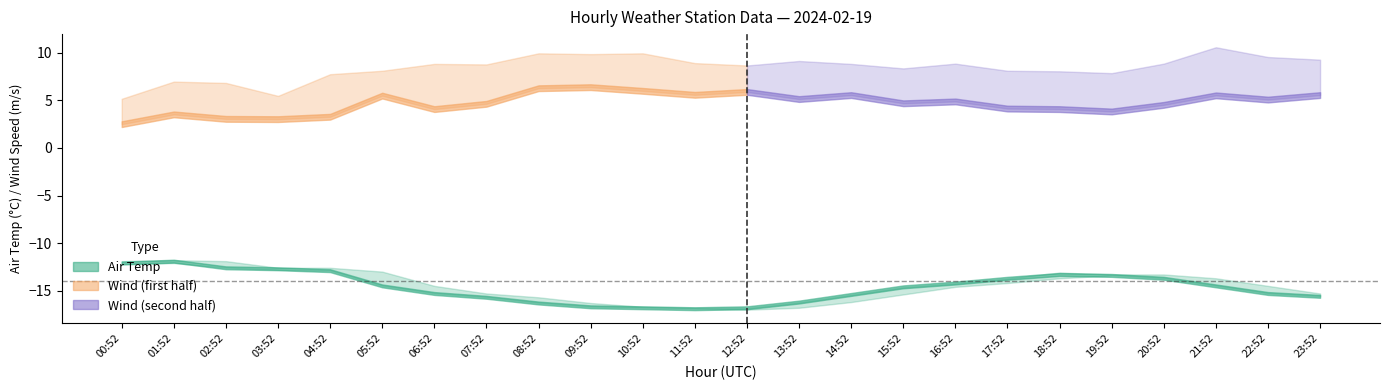

The AIR_TEMP series shows -8.7 at 07:52. True or false?

False